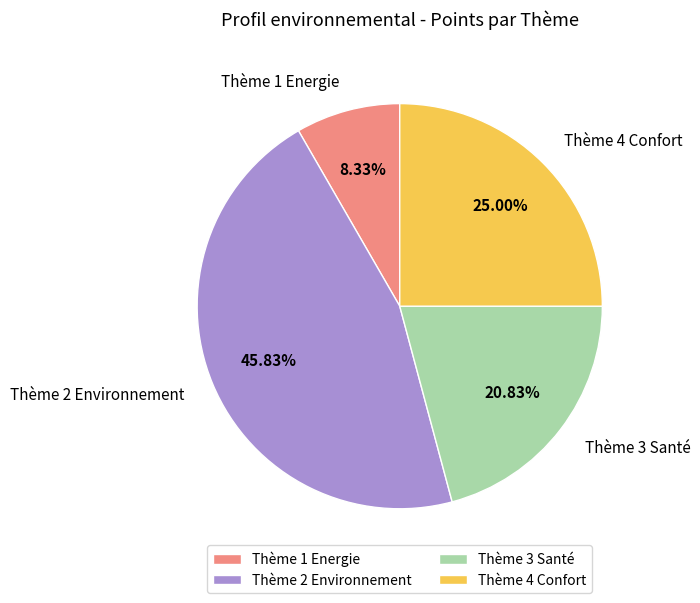

True or false: Thème 2 Environnement accounts for 59% of the total.

False